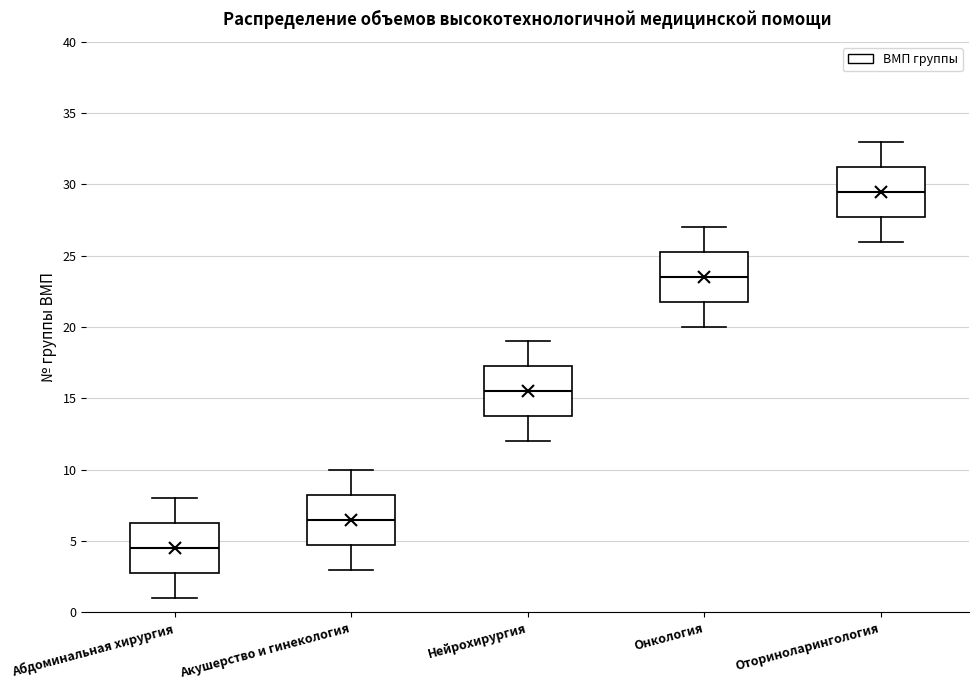

Which box has the highest median line?

Оториноларингология